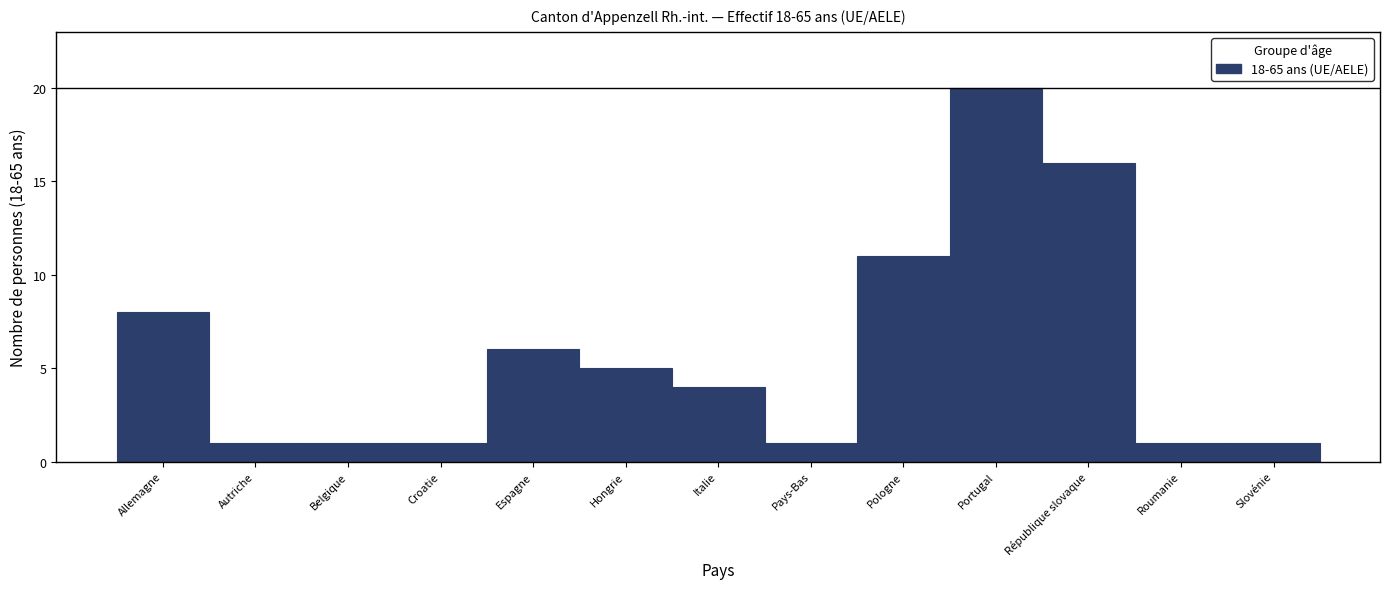

Reading left to right, list all the values displayed in this chart.

Allemagne=8	Autriche=1	Belgique=1	Croatie=1	Espagne=6	Hongrie=5	Italie=4	Pays-Bas=1	Pologne=11	Portugal=20	République slovaque=16	Roumanie=1	Slovénie=1